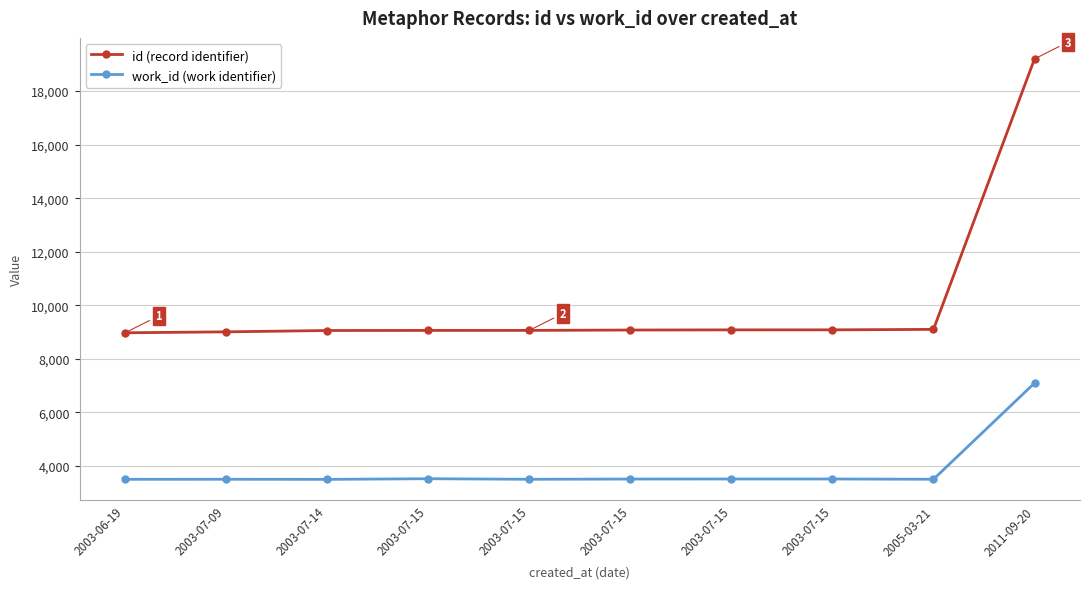

How many distinct data groups are displayed?

2